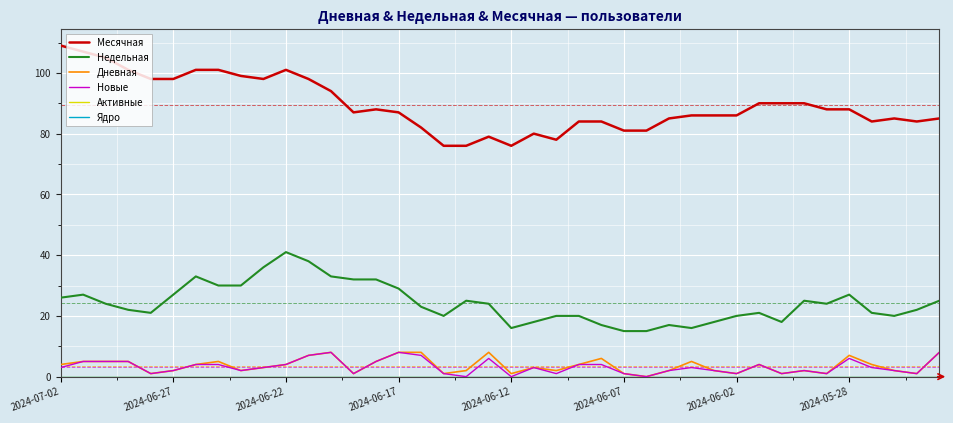

At which category does the chart reach its peak across all series?

2024-07-02